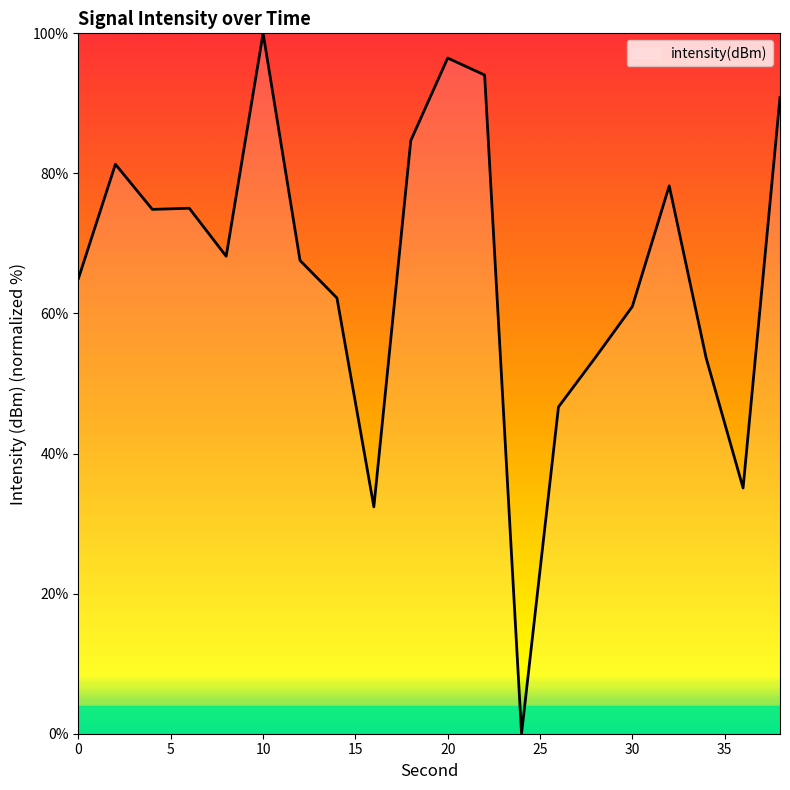

What is the difference between the maximum and minimum values?

100.0